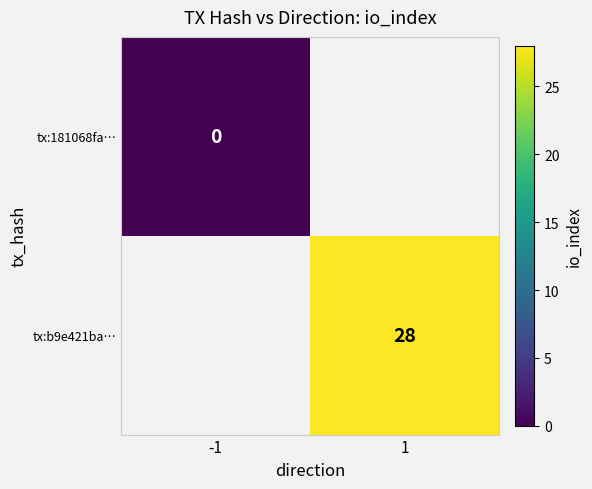

Is the value of tx:b9e421ba… at 1 greater than the value of tx:181068fa… at -1?

Yes